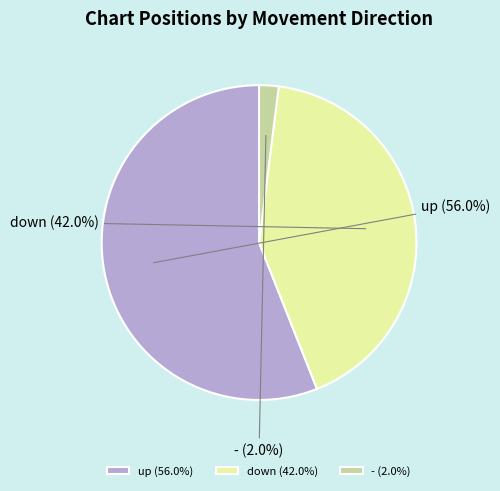

To the nearest percent, what is the difference between the largest and smallest slice percentages?

54%